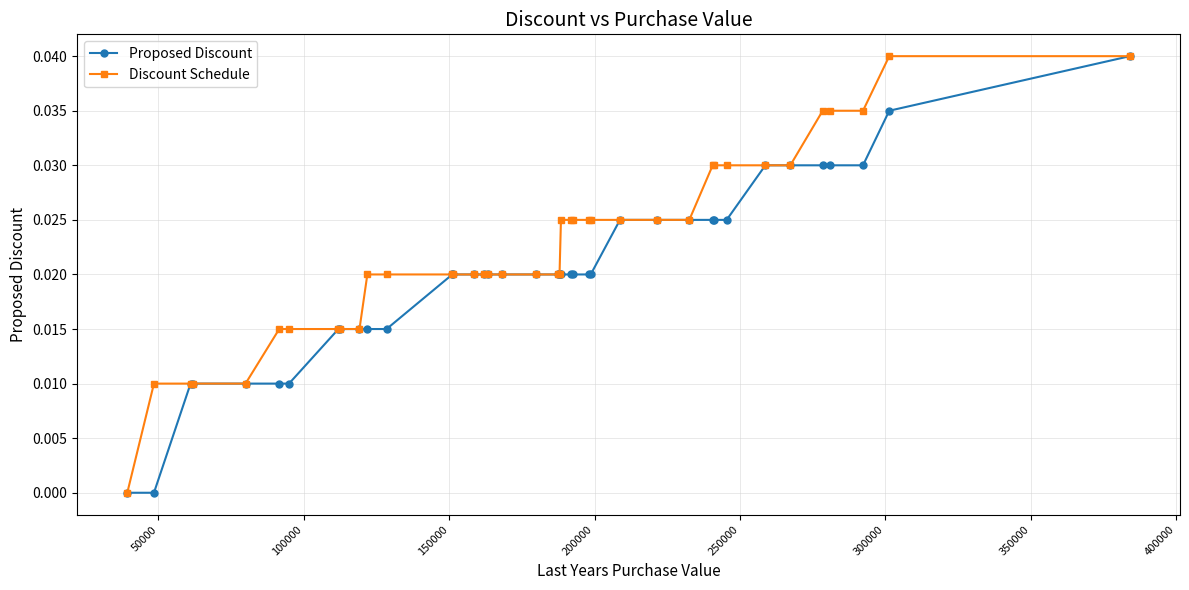

Rank the series by their average value, from lowest to highest.

Proposed Discount, Discount Schedule